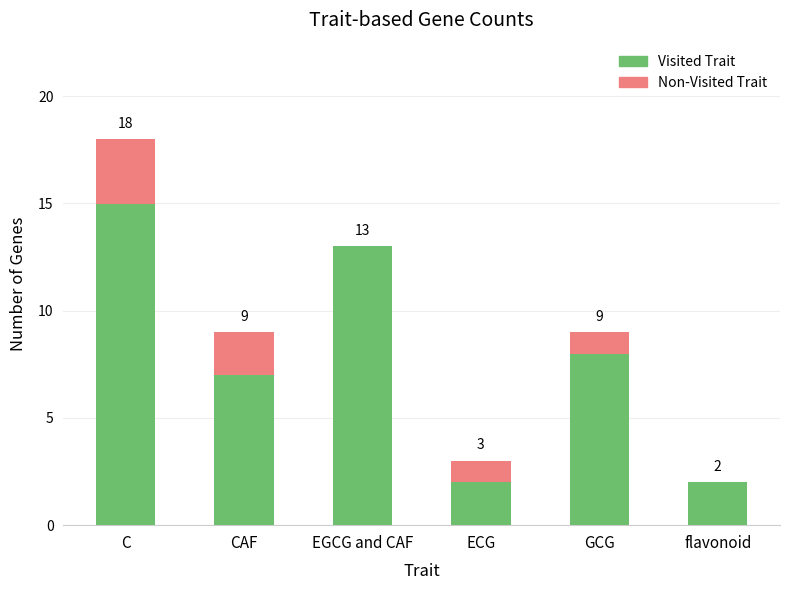

At which label does Visited Trait first exceed 8?

C